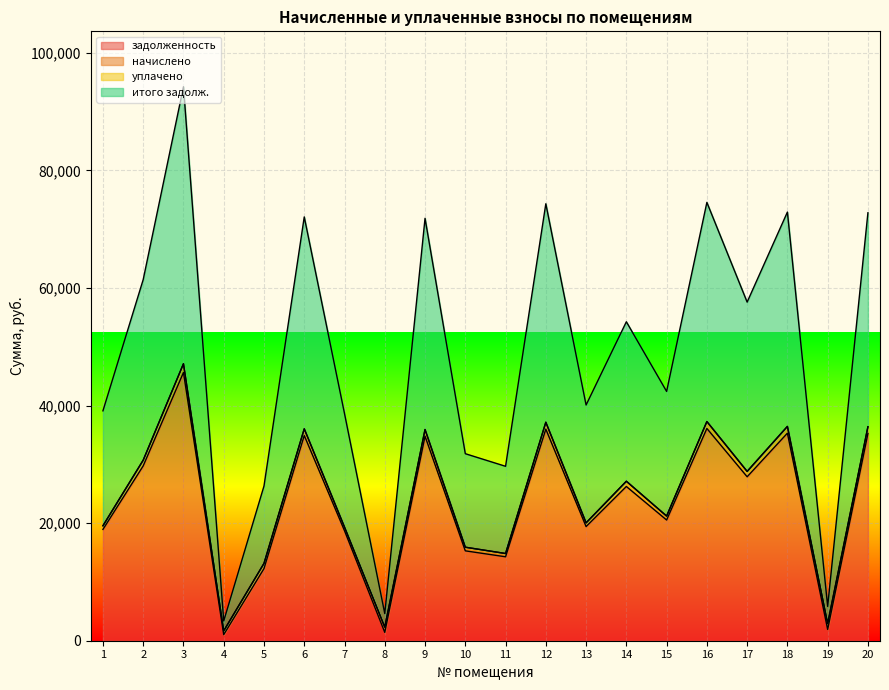

What is the total value across all series at 15?

42405.1